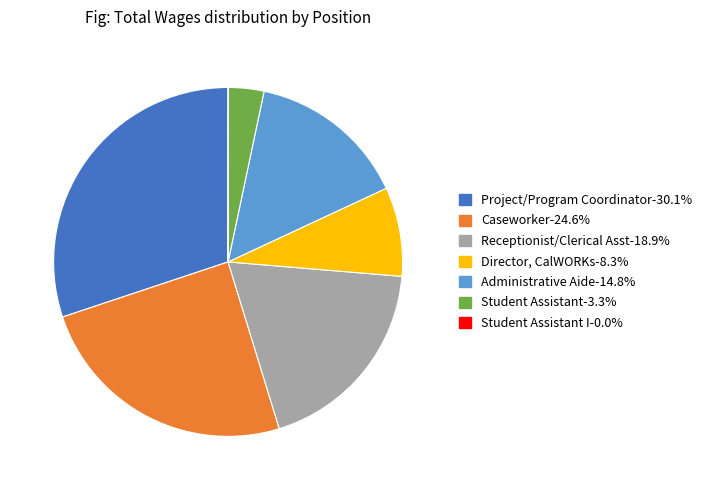

Is there any slice that represents more than half of the pie?

No